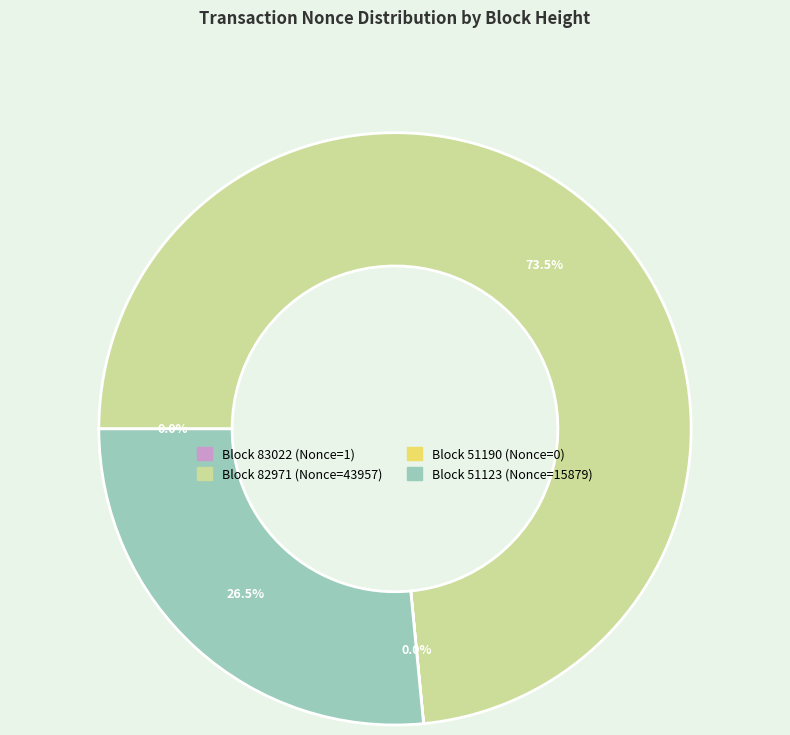

Does any single category account for the majority?

Yes